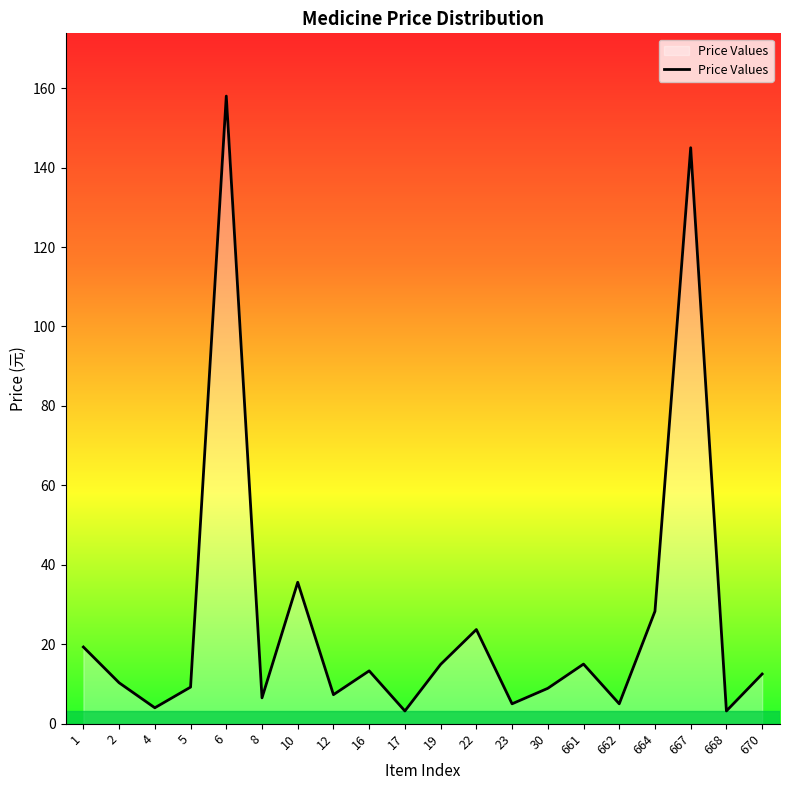

Which label corresponds to the largest value in the chart?

6